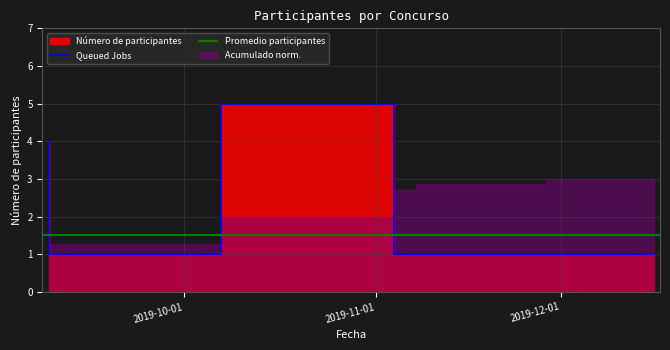

The value at 2019-09-09 is 1. True or false?

True